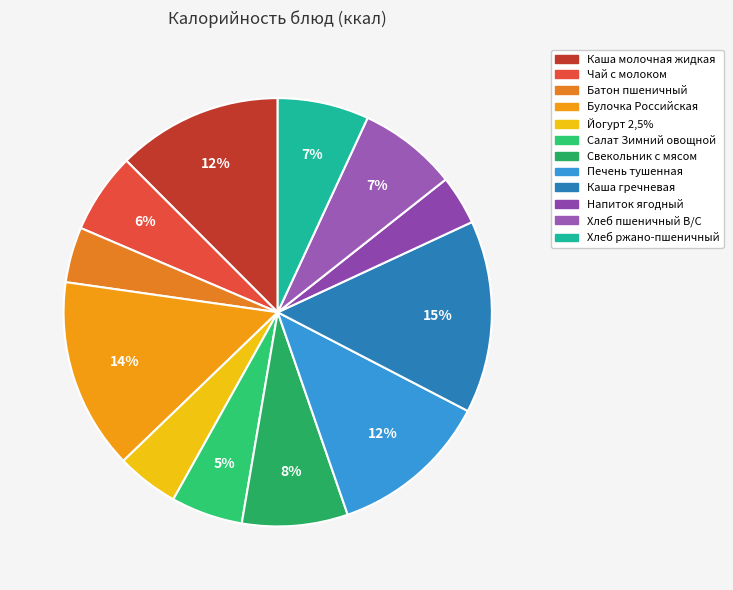

How many slices are in this pie chart?

12